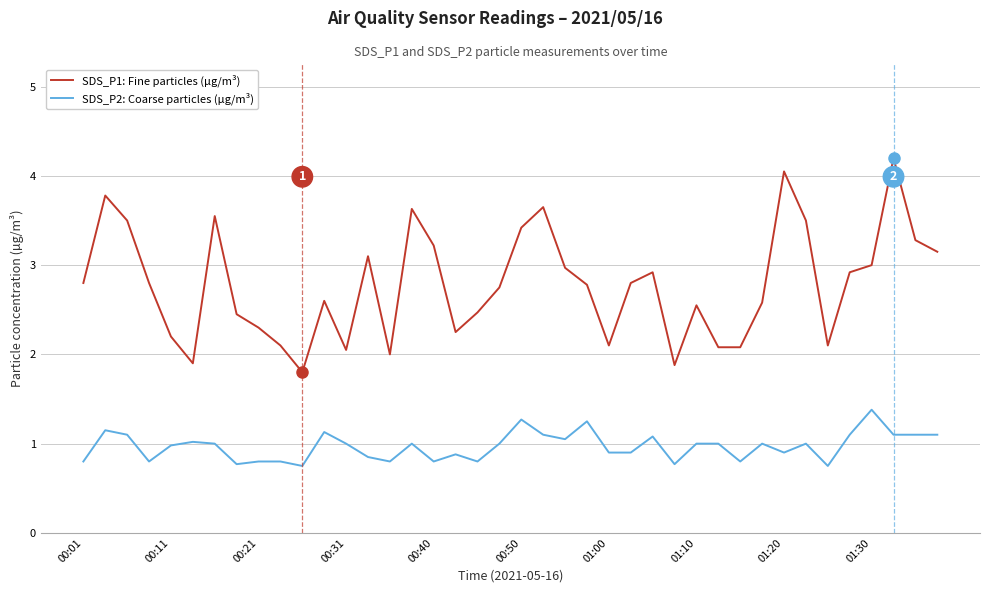

True or false: SDS_P1: Fine particles (µg/m³) and SDS_P2: Coarse particles (µg/m³) intersect in this chart.

False